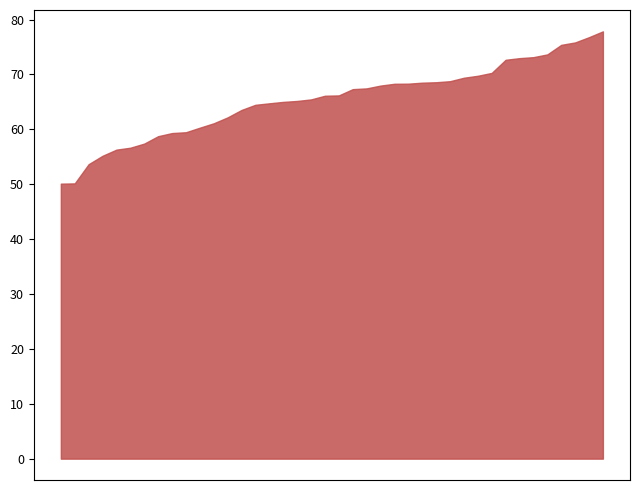

How many values in the P2 series exceed 62?

22